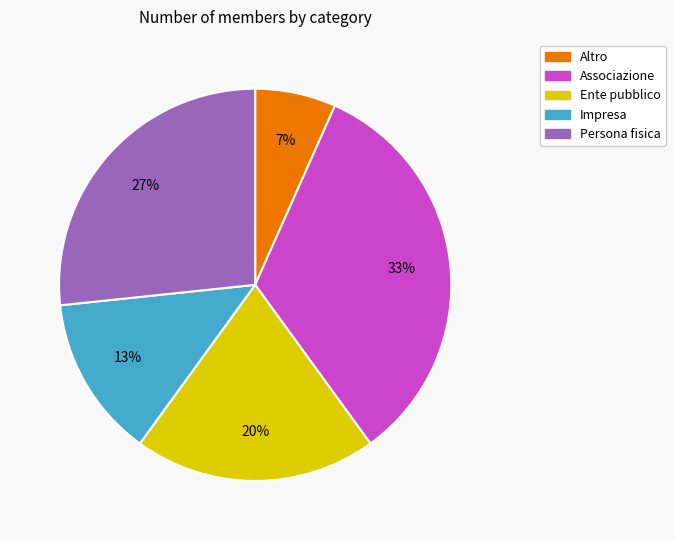

Count the number of slices in the pie.

5